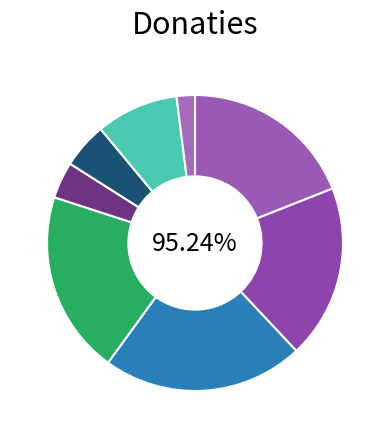

Is it true that Brantley (38) is 19% of the pie?

True